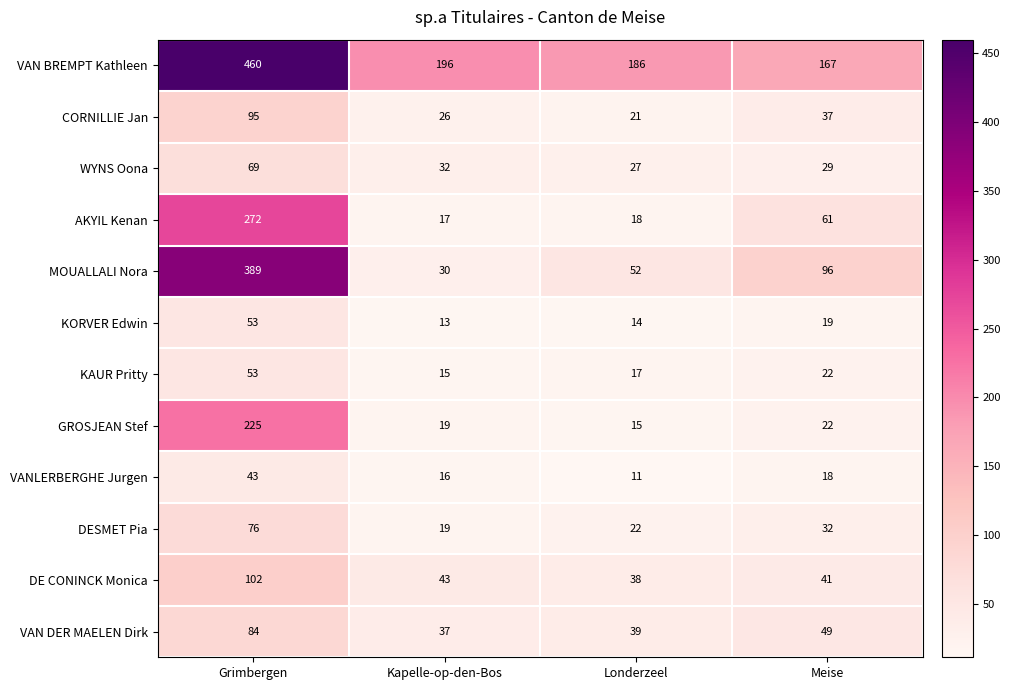

What is the total value across all series at Meise?

593